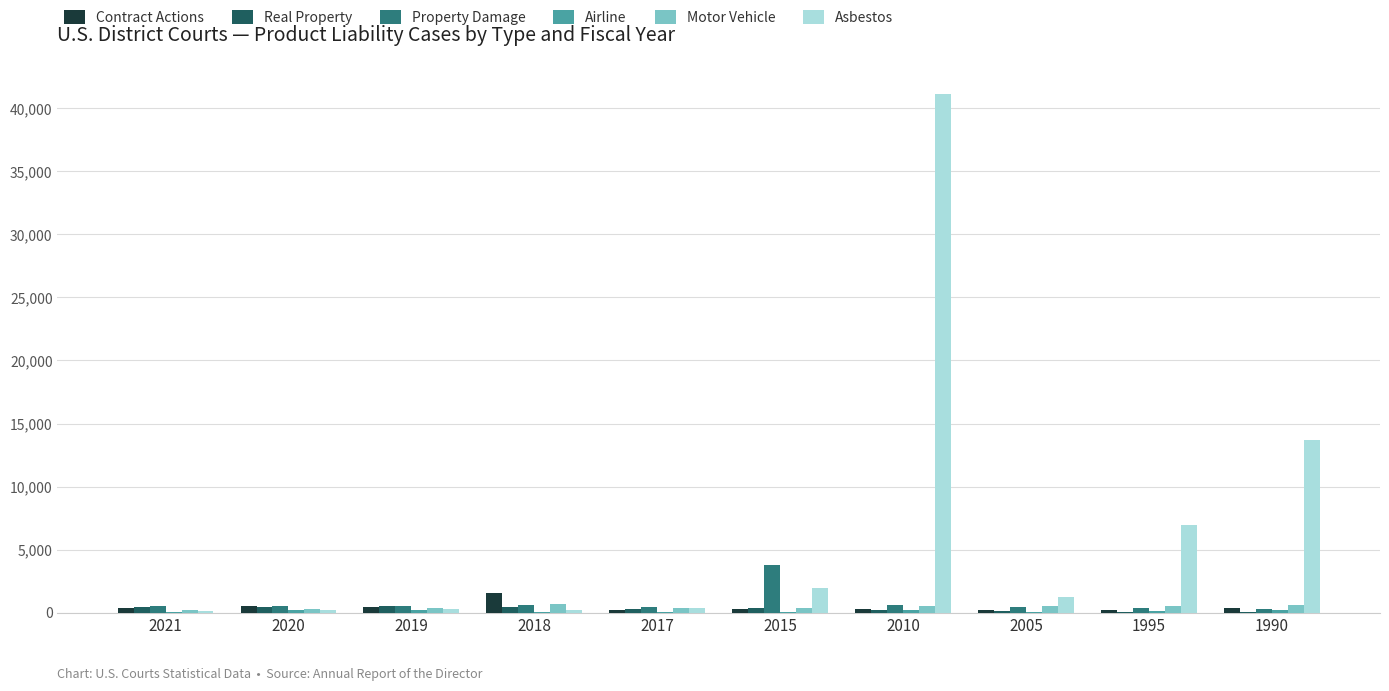

Which series has the largest range (max minus min)?

Asbestos